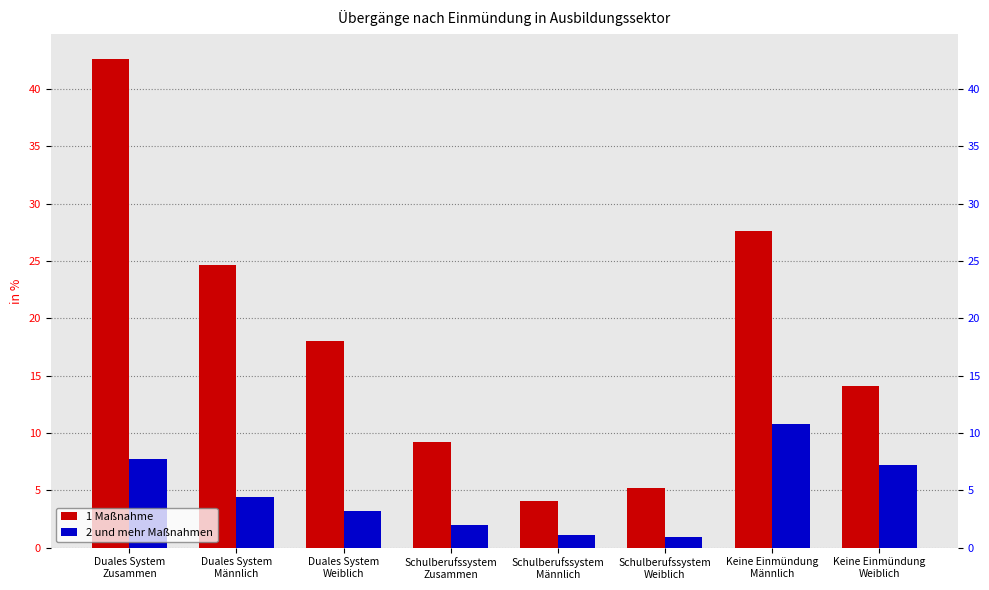

Reading left to right, what are all the values shown in this chart?

1 Maßnahme: 42.7	24.6	18.0	9.2	4.1	5.2	27.6	14.1
2 und mehr Maßnahmen: 7.7	4.5	3.2	2.0	1.1	0.9	10.8	7.2